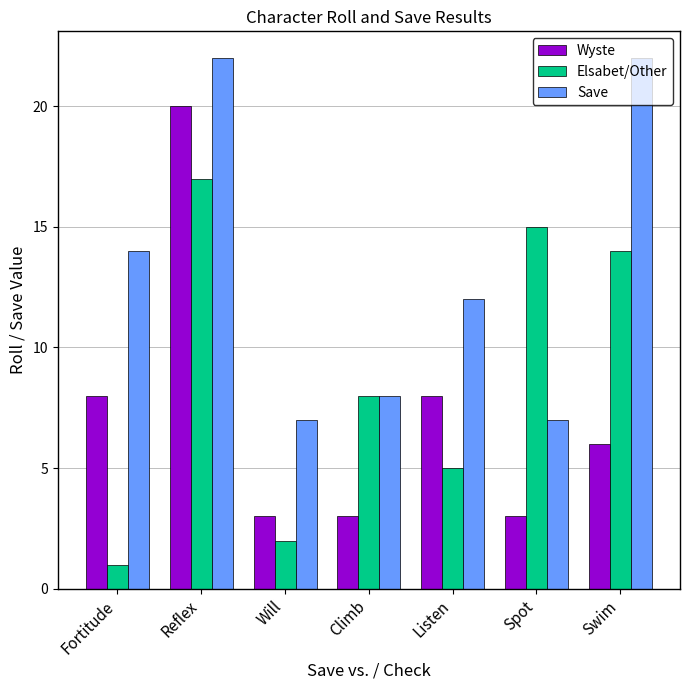

True or false: Elsabet/Other has a value of 21 at Spot.

False